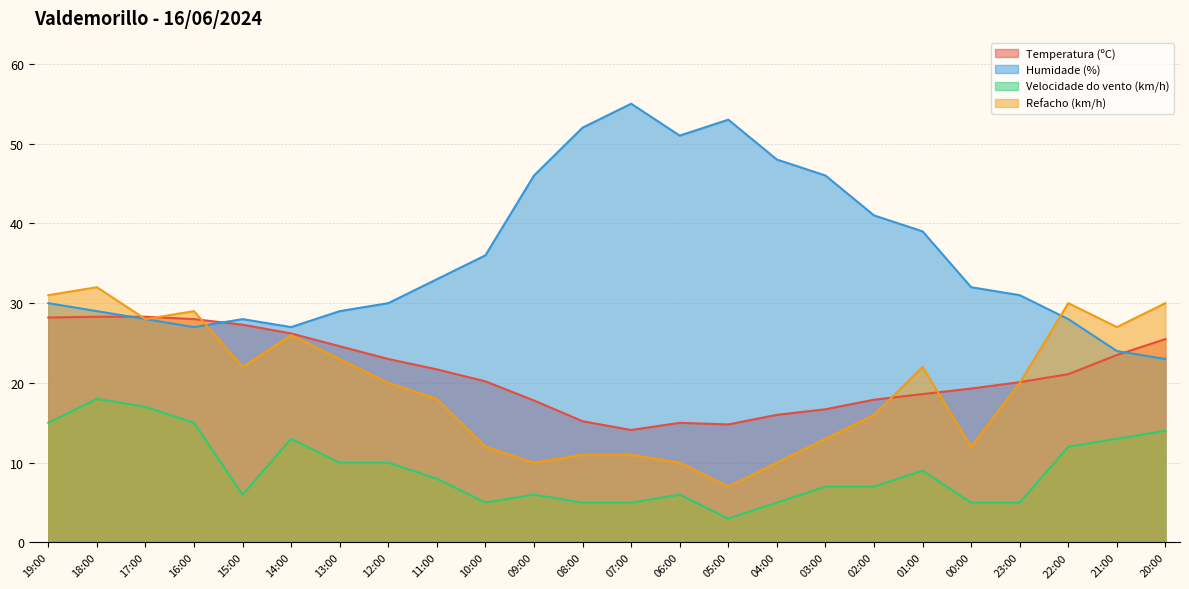

What is the minimum value for Velocidade do vento (km/h)?

3.0